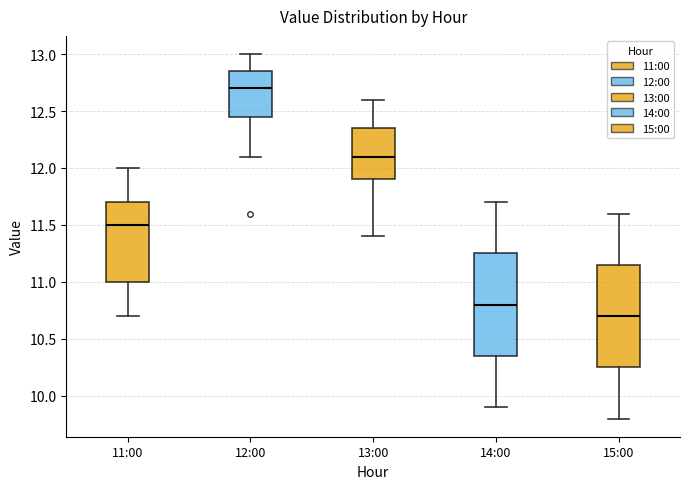

Where does the lower whisker of the box for 11:00 end on the y-axis? The values are not printed on the chart, so give them approximately, as read against the axis.

10.70